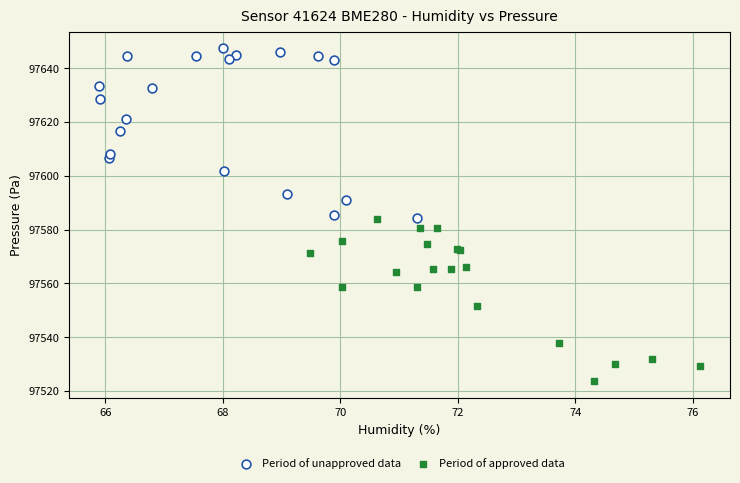

Which series contains the lowest Y value?

Period of approved data